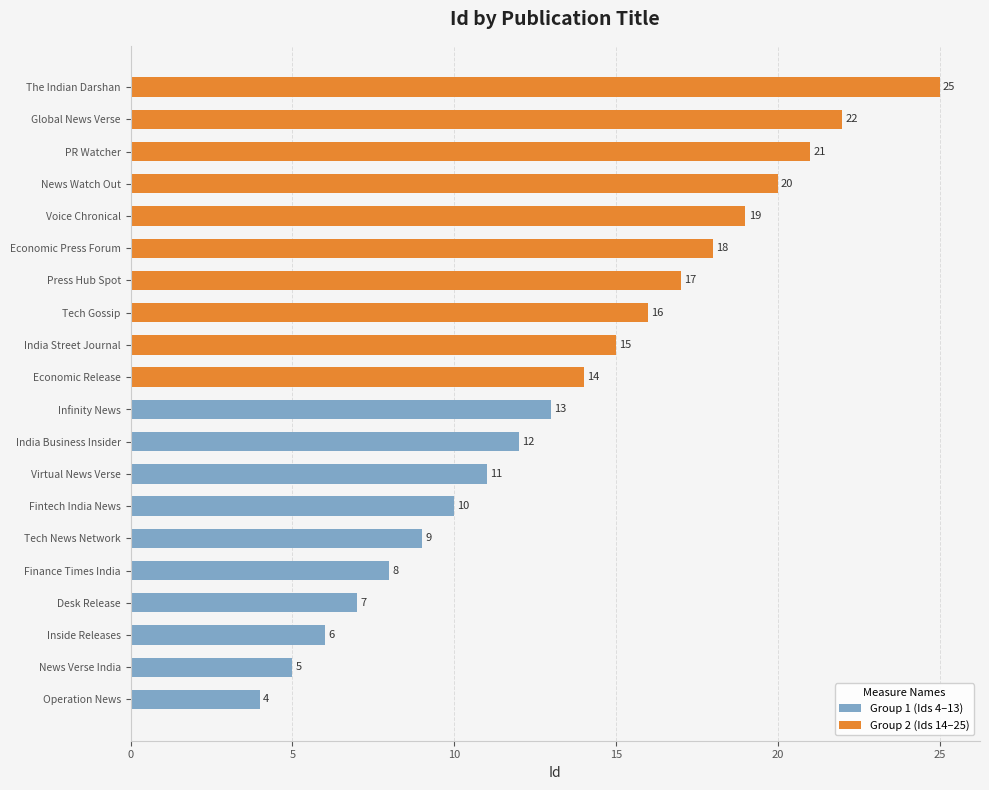

What are all the series names shown in the legend?

Group 1 (Ids 4–13), Group 2 (Ids 14–25)